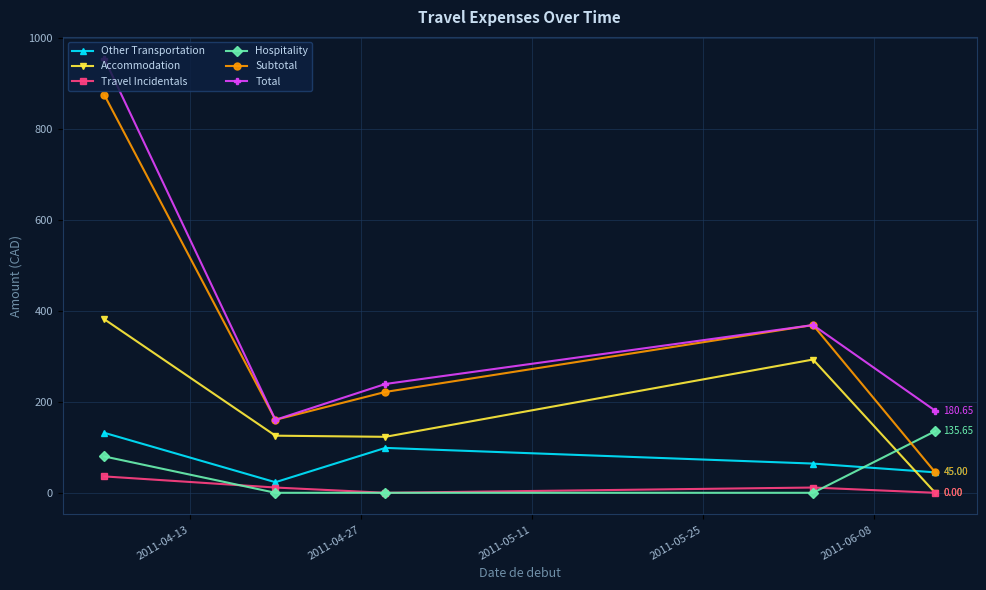

Which series has the largest total across all categories?

Total